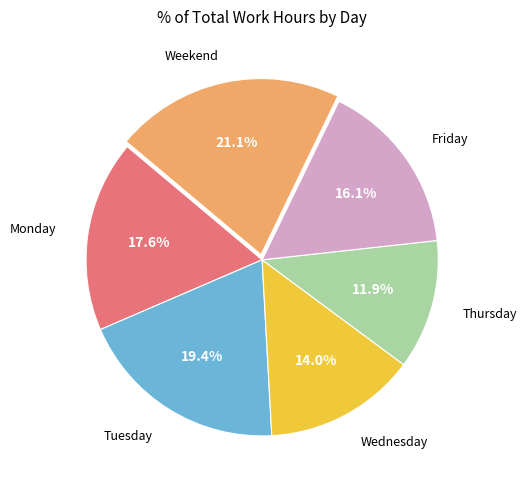

Does any single category account for the majority?

No